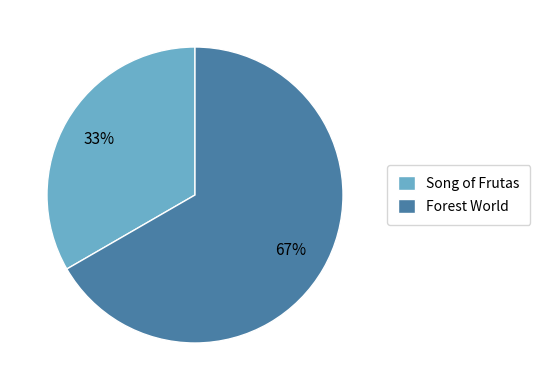

To the nearest percent, what percentage of the pie is Song of Frutas?

33%